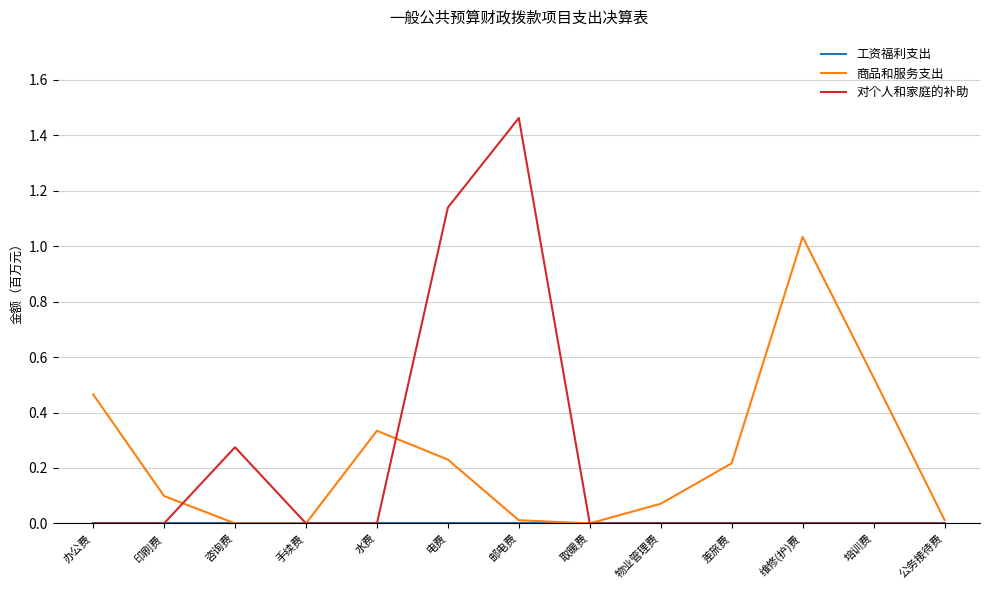

Which series changed the most between 水费 and 物业管理费?

商品和服务支出